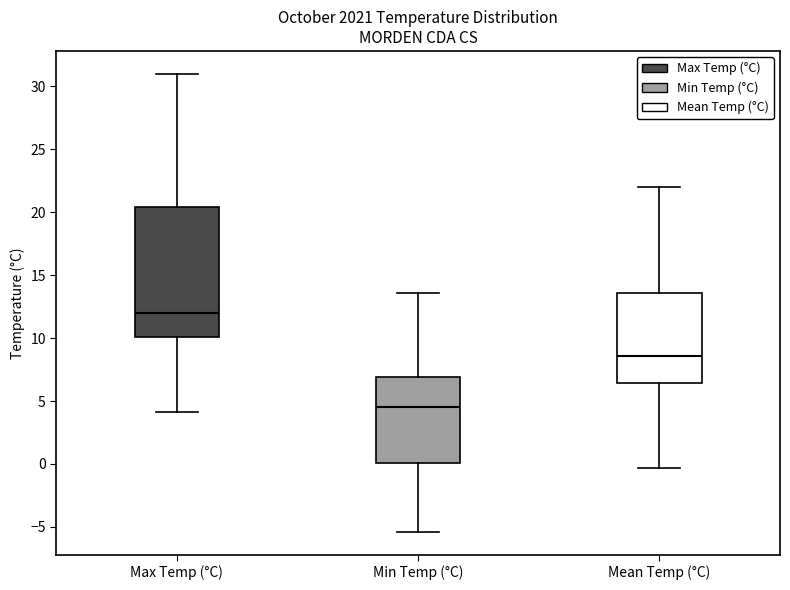

Which box is the tallest, from its lower edge to its upper edge?

Max Temp (°C)